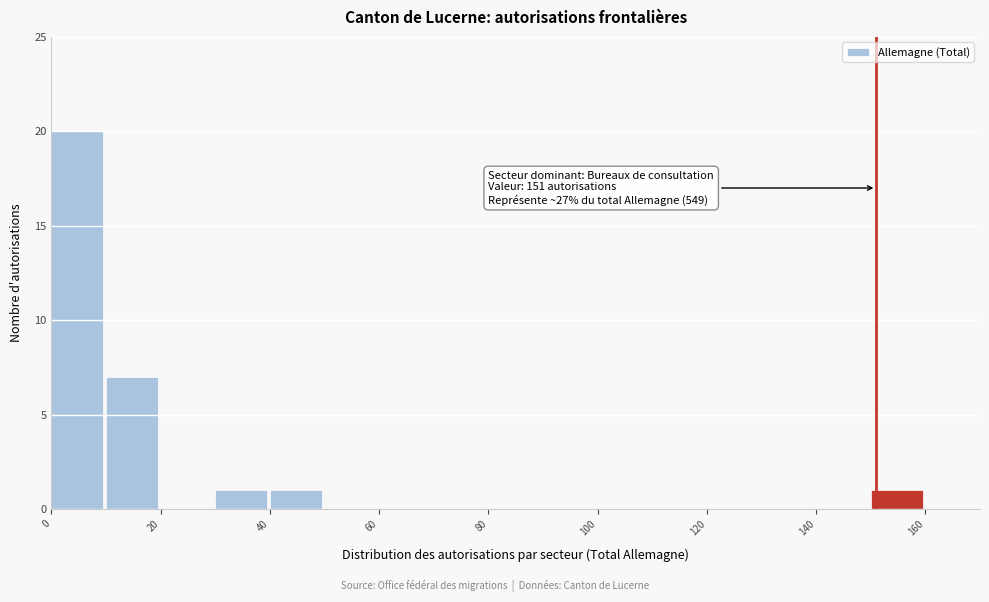

Over which range of the x-axis is the bar tallest?

0 to 10